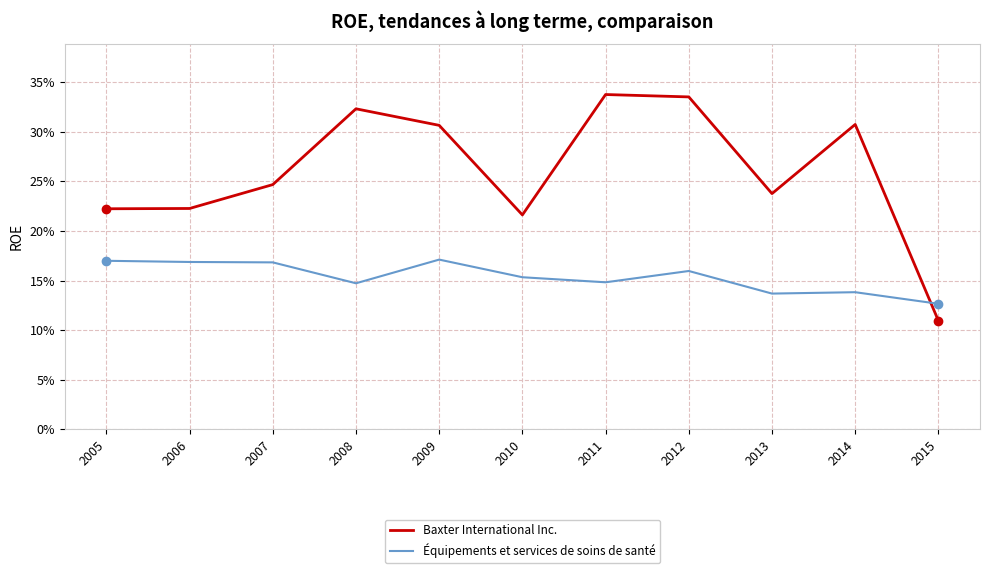

Which category has the lowest value across all series?

2015